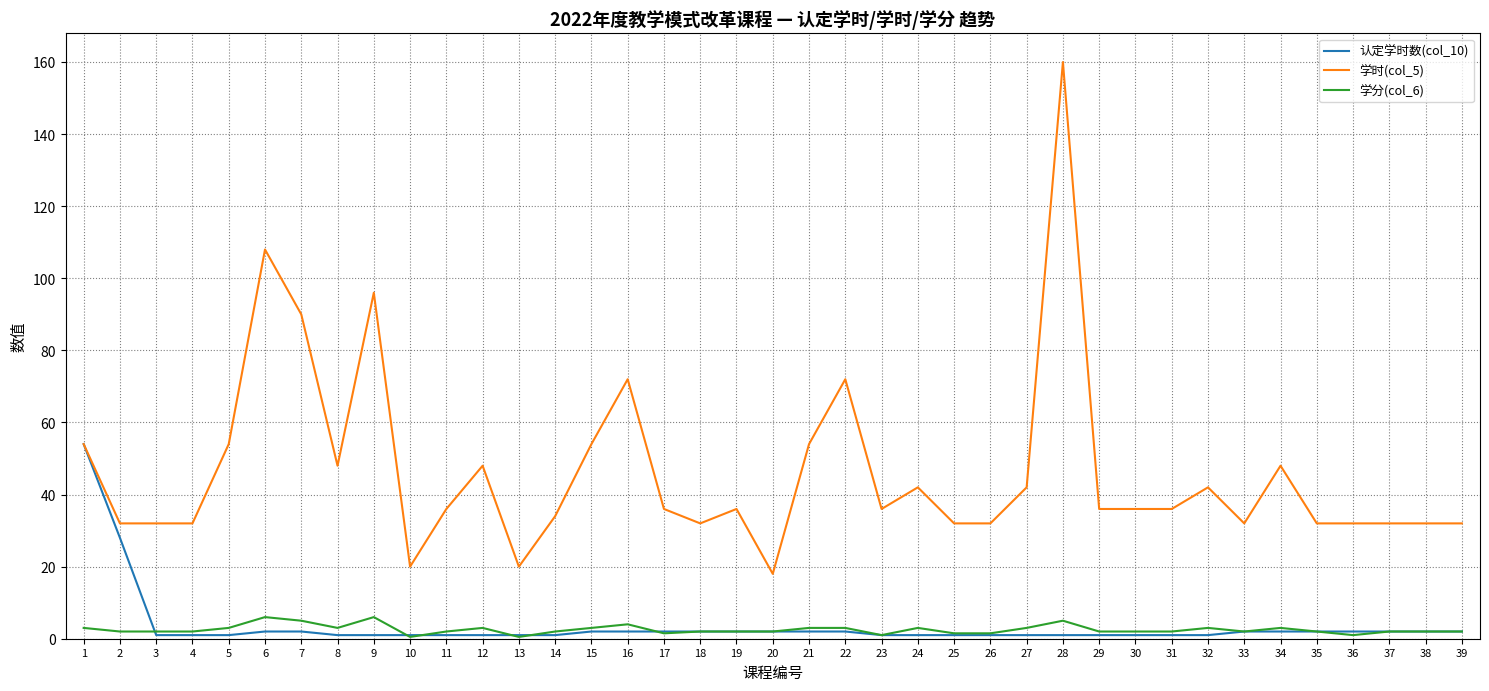

True or false: 学时(col_5) and 学分(col_6) cross at least once.

False